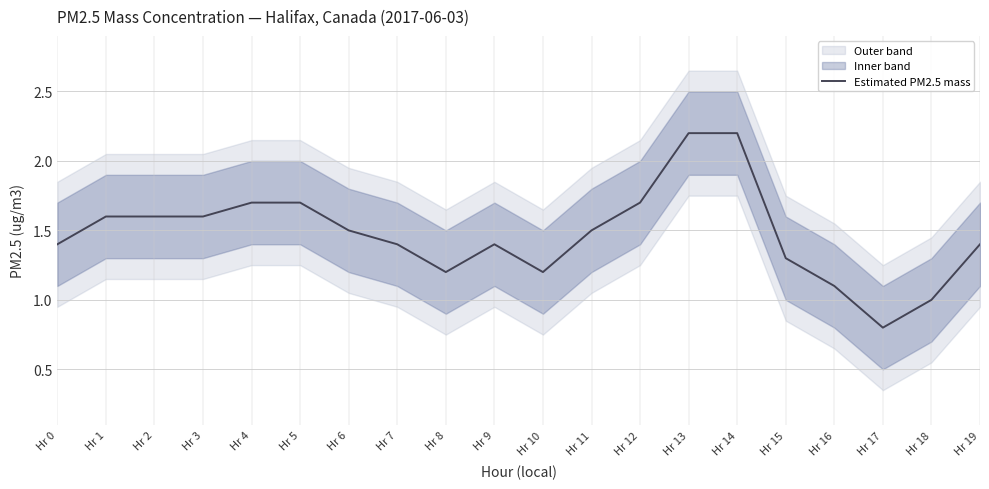

Count the number of values greater than 1.

18